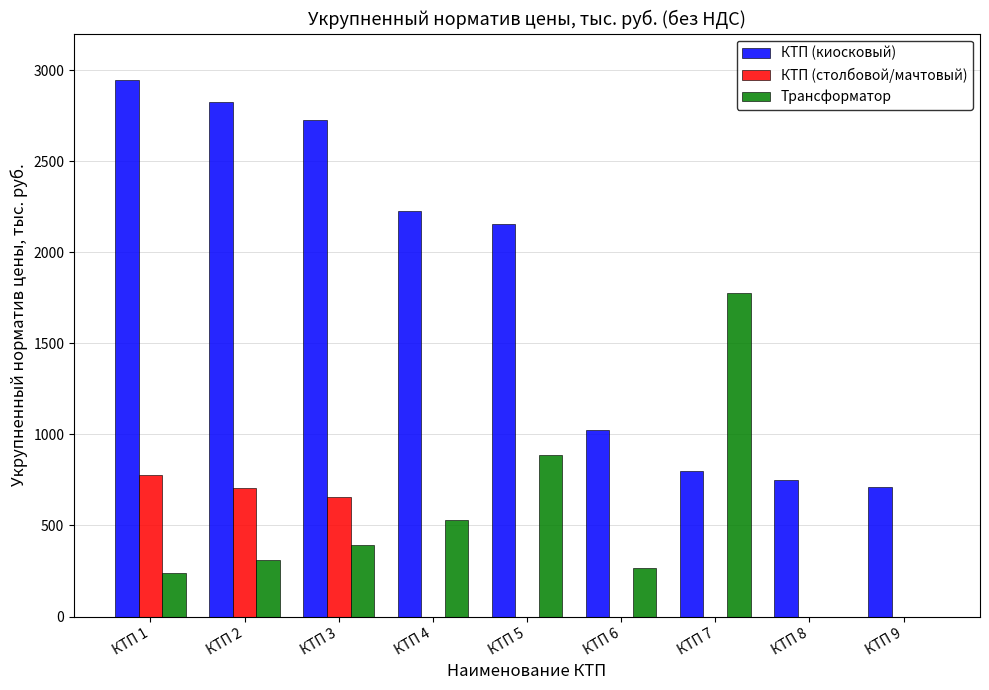

What is the highest value of the КТП (столбовой/мачтовый) series?

775